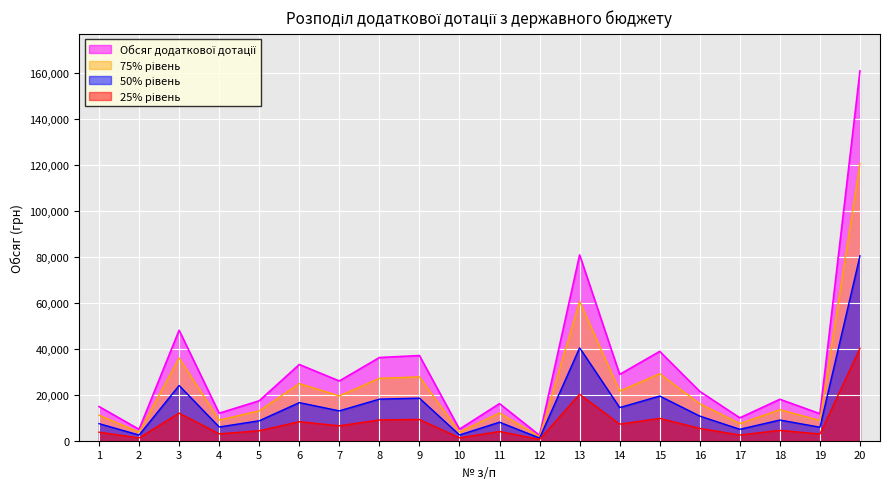

The value at 19 is 11765.0. True or false?

True